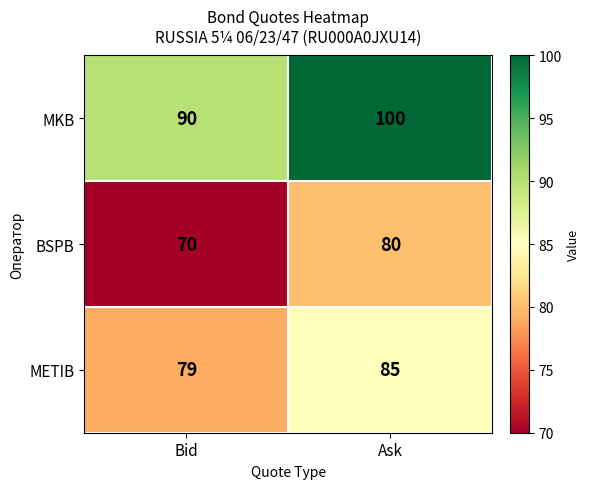

Rank the categories by BSPB value from highest to lowest.

Ask, Bid